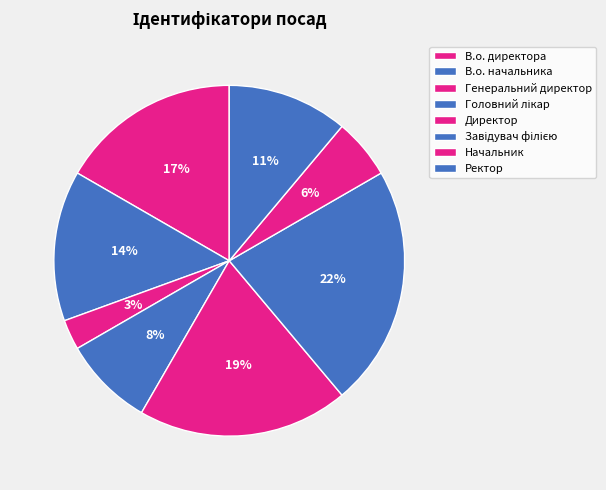

Which category has the biggest portion of the pie?

Завідувач філією